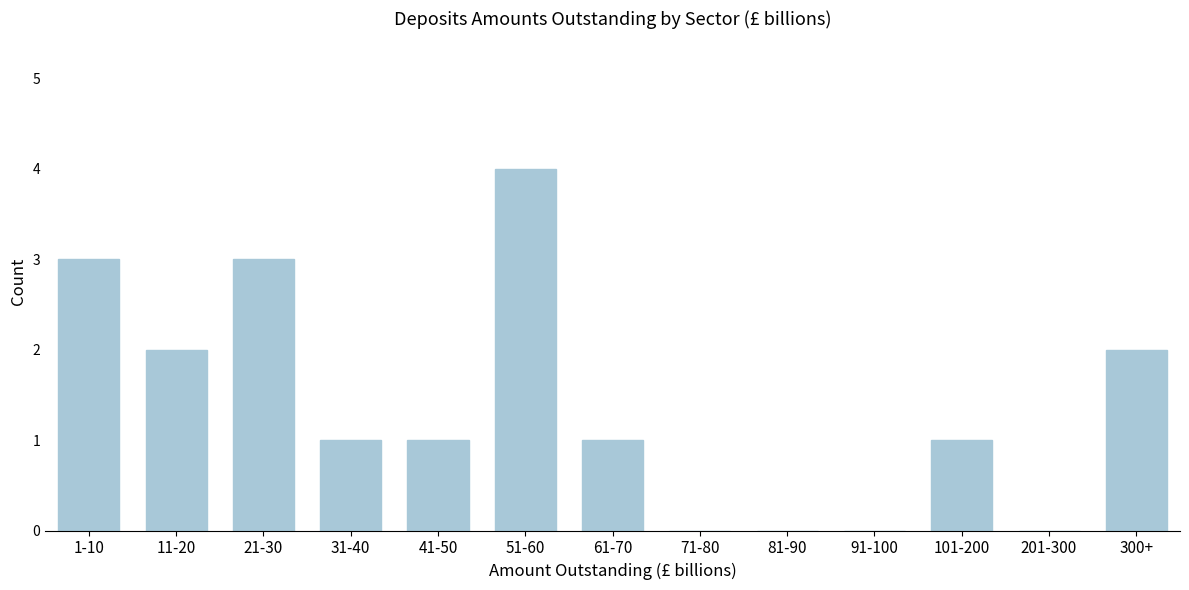

Reading right to left, list all the values displayed in this chart.

300+=2	201-300=0	101-200=1	91-100=0	81-90=0	71-80=0	61-70=1	51-60=4	41-50=1	31-40=1	21-30=3	11-20=2	1-10=3